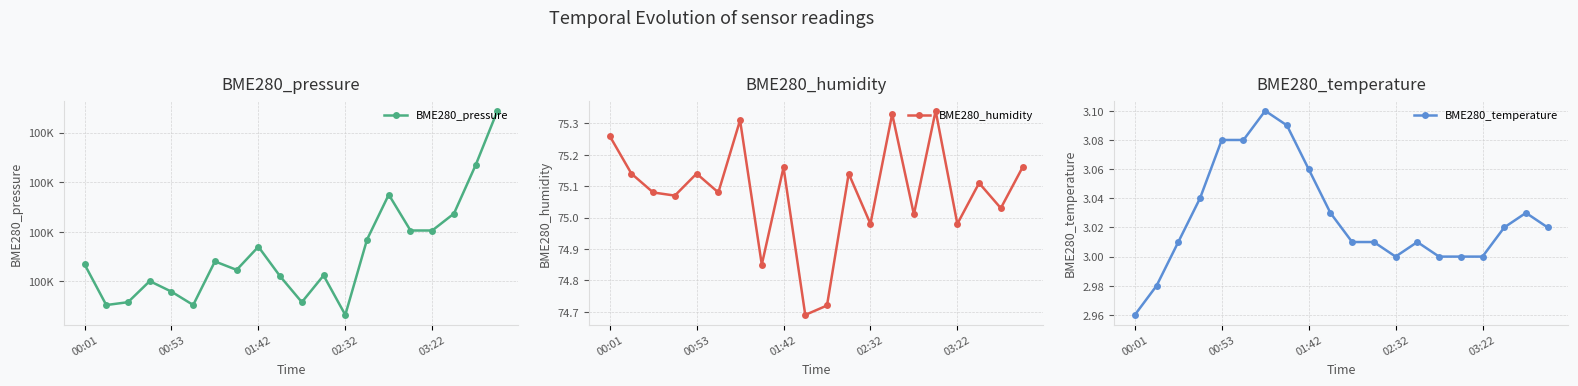

What is the minimum value for BME280_humidity?

74.7